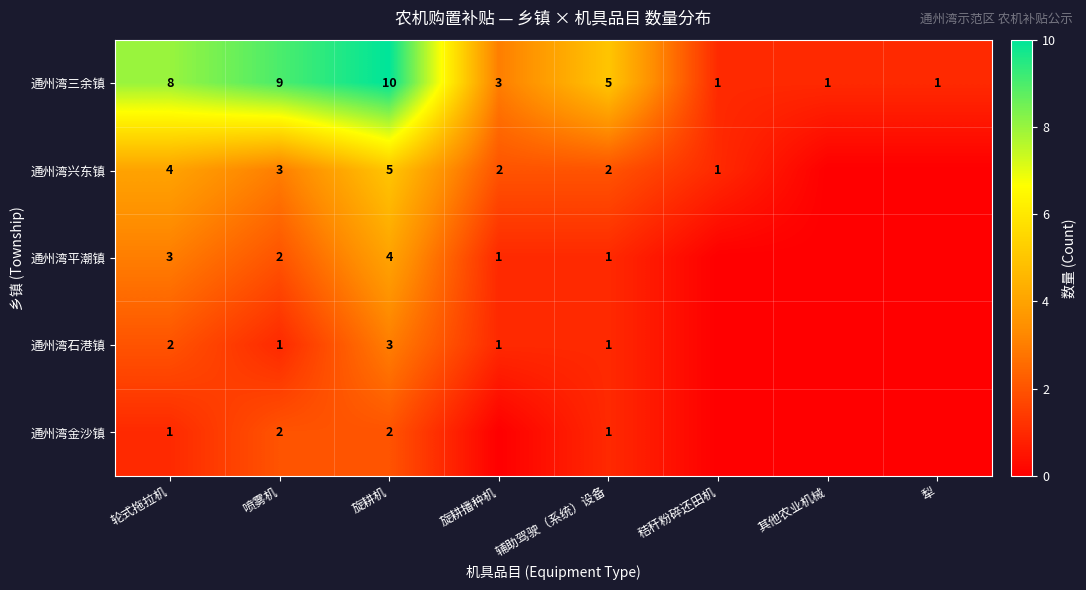

At which label does 通州湾三余镇 first exceed 5?

轮式拖拉机